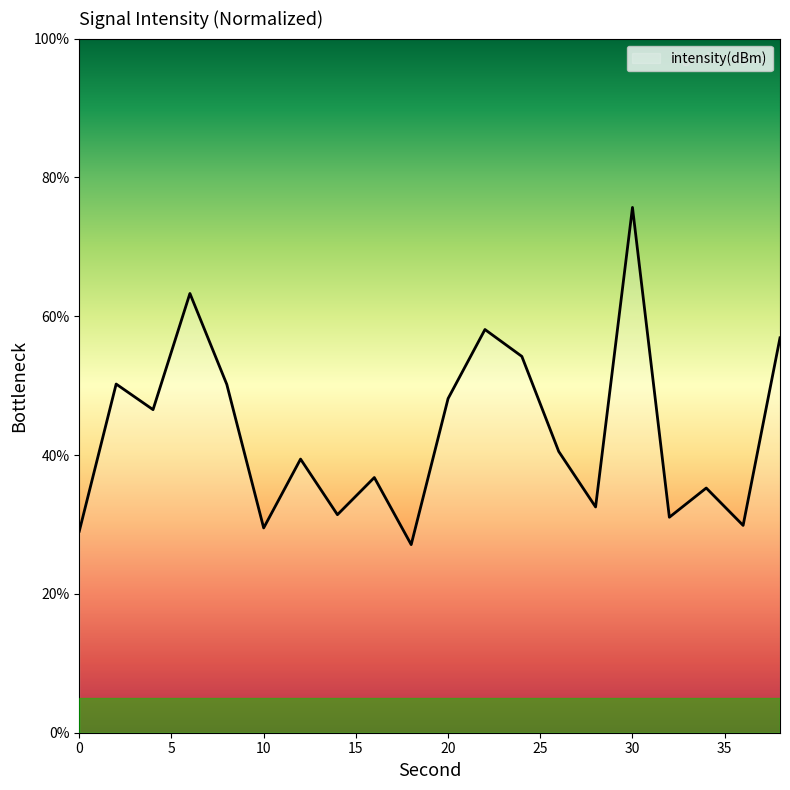

What is the difference between the maximum and minimum values?

48.6